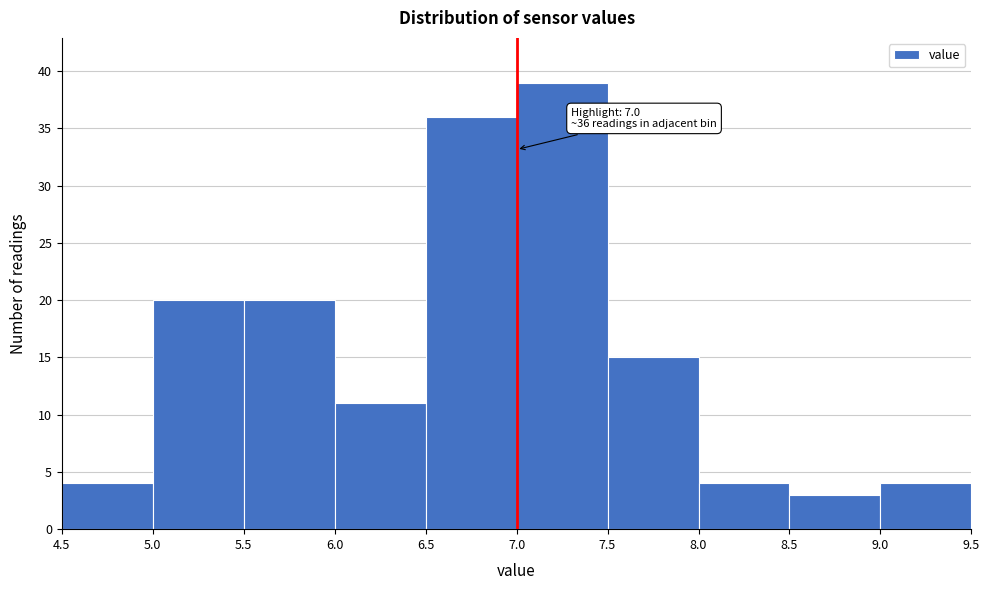

Over which range of the x-axis is the bar tallest?

7.0 to 7.5